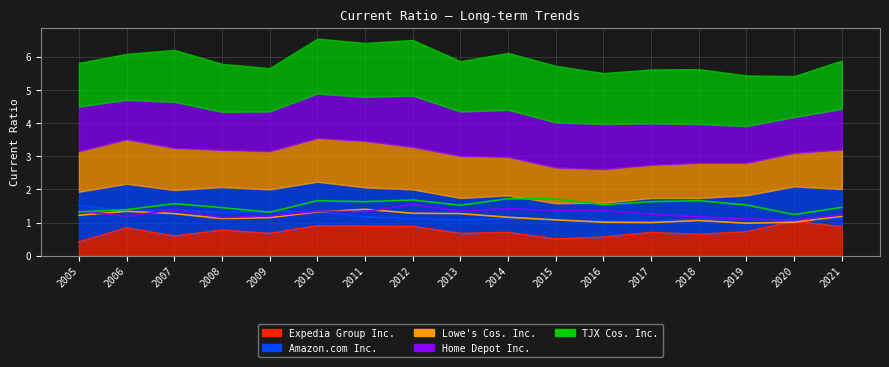

Reading left to right, transcribe all the data shown in this chart.

Expedia Group Inc.: 0.4	0.8	0.6	0.8	0.7	0.9	0.9	0.9	0.7	0.7	0.5	0.6	0.7	0.6	0.7	1.0	0.9
Amazon.com Inc.: 1.5	1.3	1.4	1.3	1.3	1.3	1.2	1.1	1.1	1.1	1.1	1.0	1.0	1.1	1.1	1.1	1.1
Home Depot Inc.: 1.4	1.2	1.4	1.1	1.2	1.3	1.3	1.6	1.3	1.4	1.4	1.4	1.2	1.2	1.1	1.1	1.2
Lowe's Cos. Inc.: 1.2	1.3	1.3	1.1	1.1	1.3	1.4	1.3	1.3	1.2	1.1	1.0	1.0	1.1	1.0	1.0	1.2
TJX Cos. Inc.: 1.3	1.4	1.6	1.4	1.3	1.7	1.6	1.7	1.5	1.7	1.7	1.5	1.6	1.7	1.5	1.2	1.5